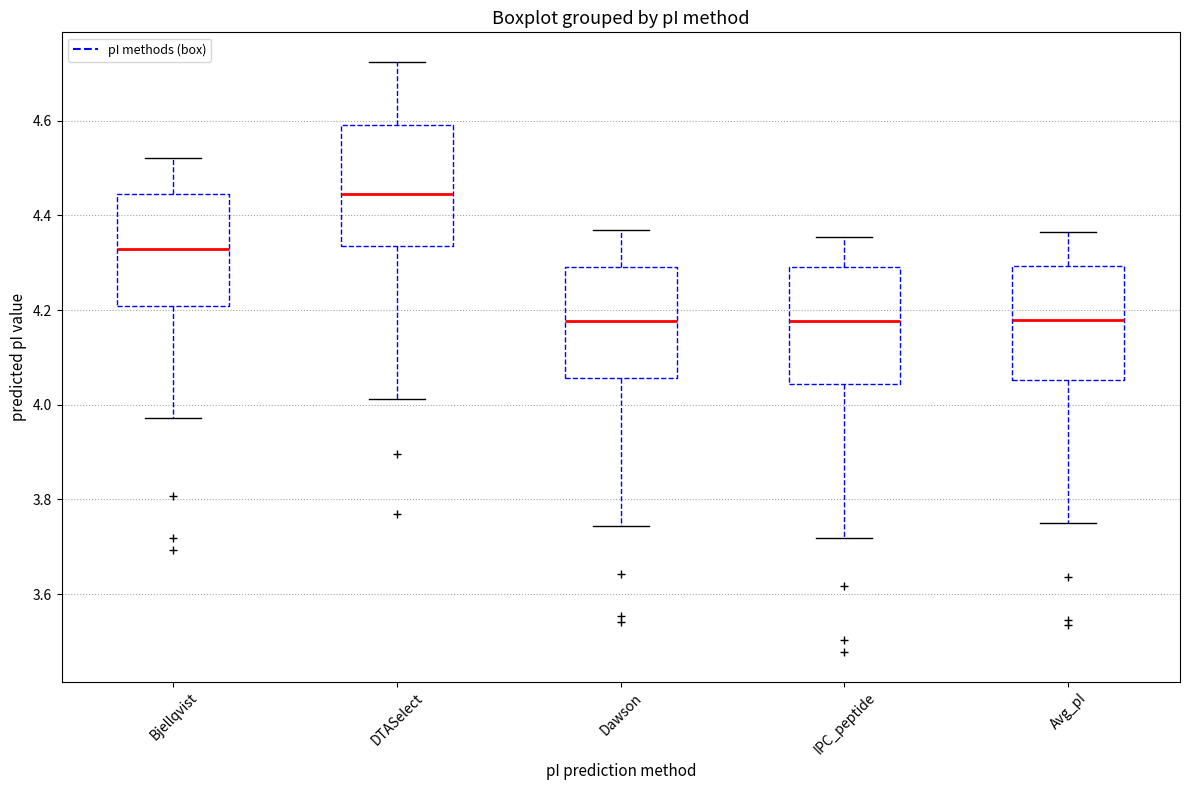

Which box's median line is the highest?

DTASelect